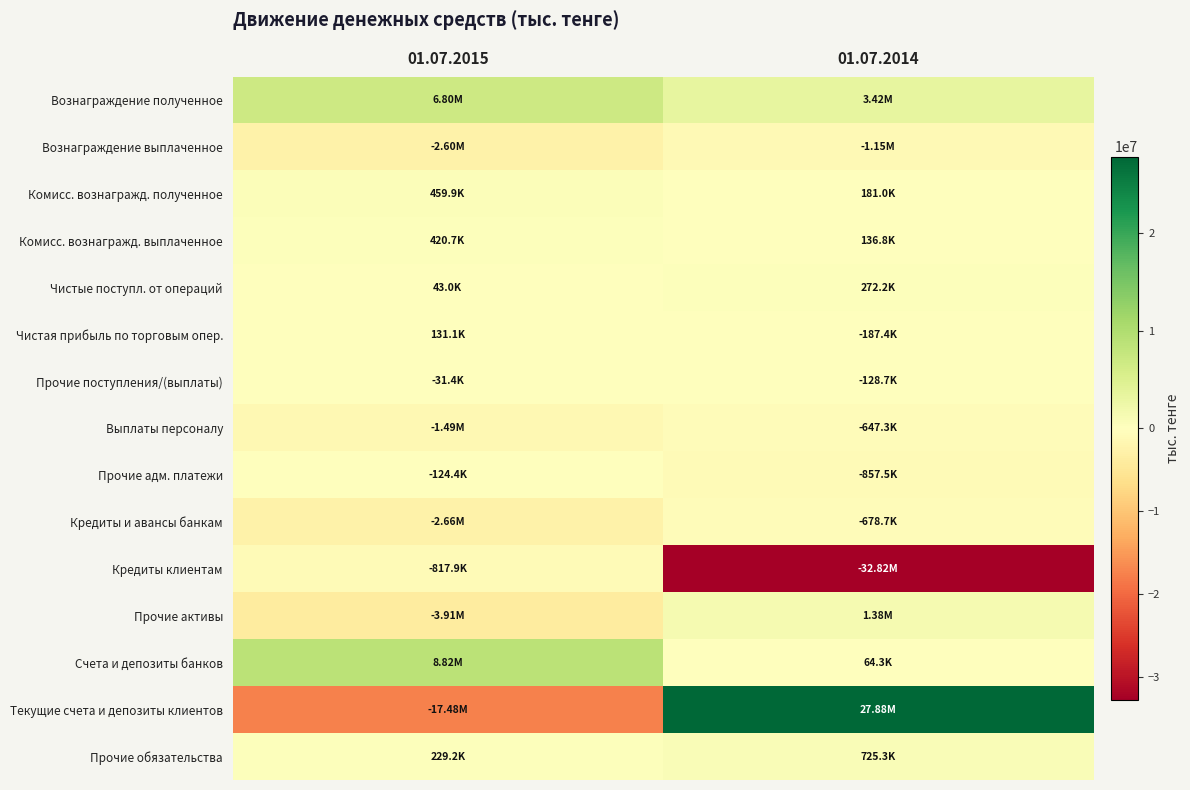

What is the difference between the highest and lowest values at 01.07.2015?

26302366